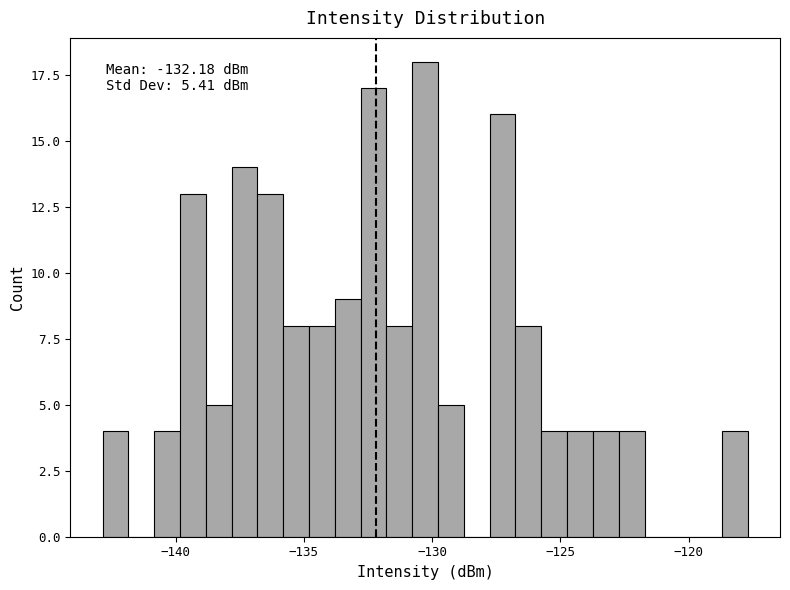

Read against the x-axis, roughly where is the centre of the tallest bar?

-130.5